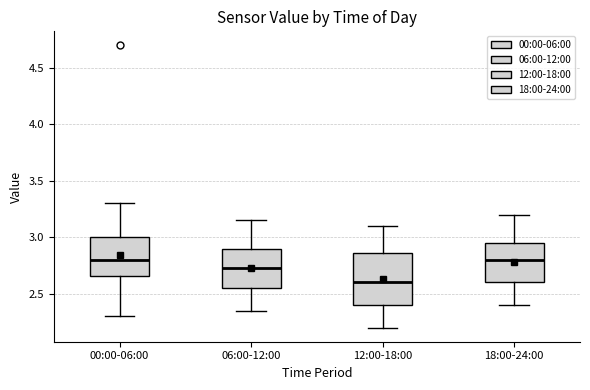

Reading left to right, read every box against the y-axis: the position of its median line, the range the box covers, and the ends of its whiskers. The values are not printed on the chart, so give them approximately, as read against the axis.

00:00-06:00: median 2.80, box 2.65 to 3.00, whiskers 2.30 to 3.30
06:00-12:00: median 2.75, box 2.55 to 2.90, whiskers 2.35 to 3.15
12:00-18:00: median 2.60, box 2.40 to 2.85, whiskers 2.20 to 3.10
18:00-24:00: median 2.80, box 2.60 to 2.95, whiskers 2.40 to 3.20